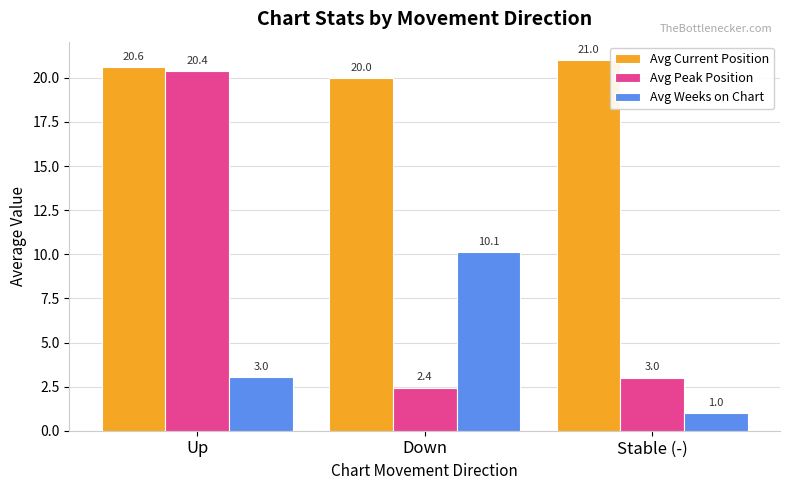

What is the spread (max minus min) of values at Stable (-)?

20.0